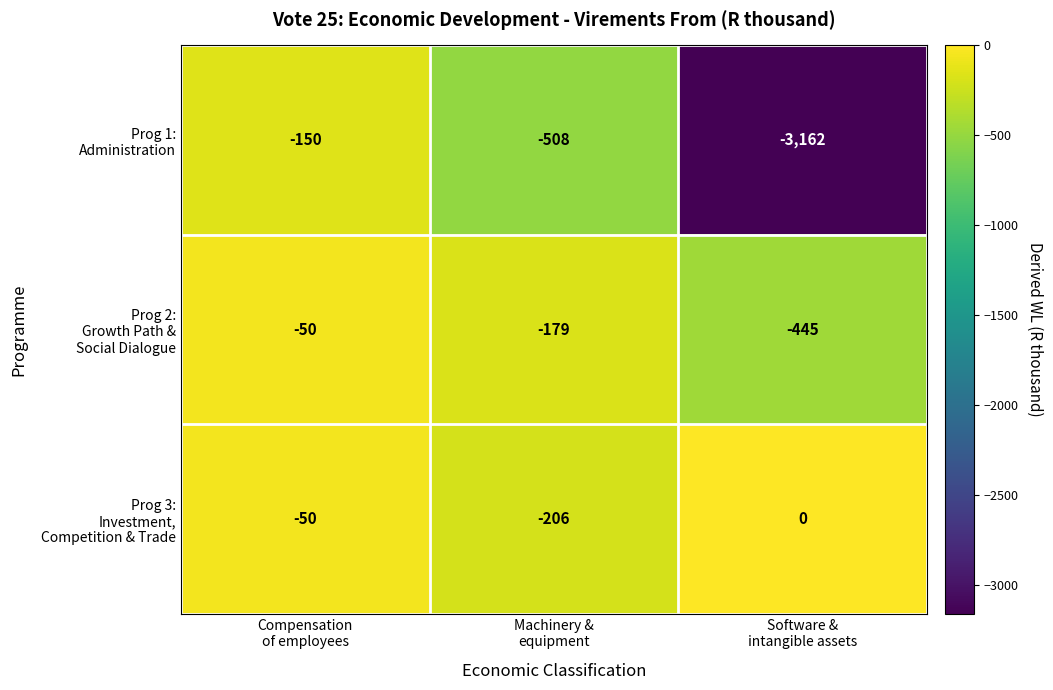

How many series are shown in this chart?

3